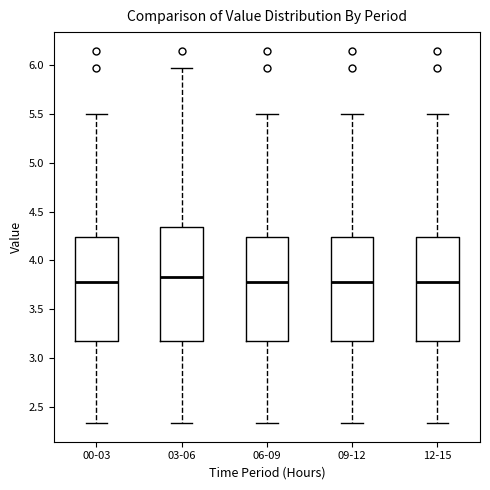

Comparing the boxes themselves (not the whiskers), which one is the tallest?

03-06